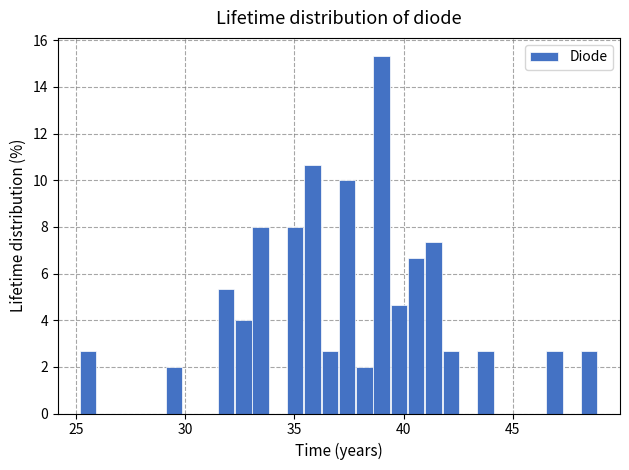

Read against the x-axis, roughly where is the centre of the tallest bar?

39.0